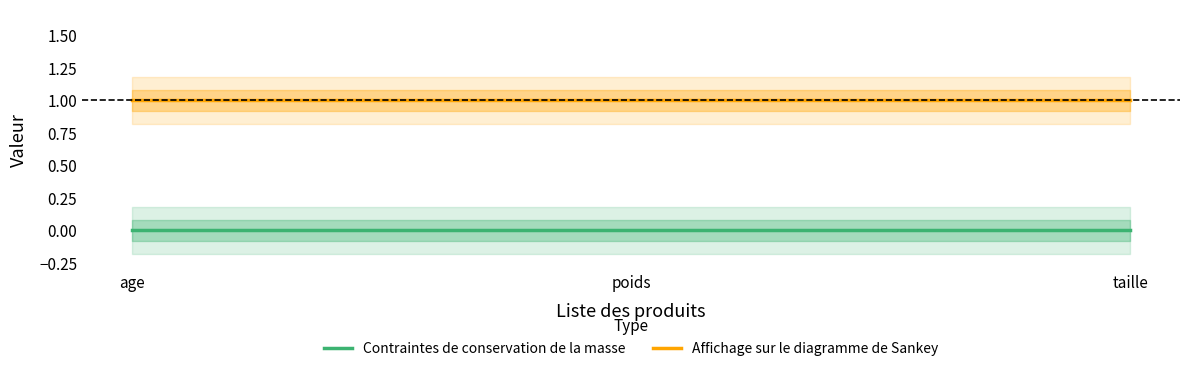

What value does the Affichage sur le diagramme de Sankey series have at taille?

1